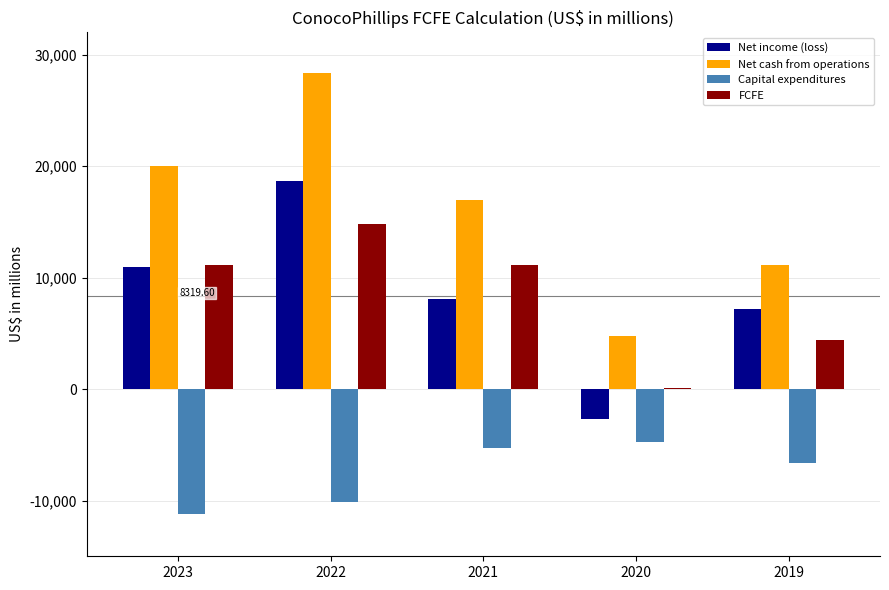

Which series has the largest total across all categories?

Net cash from operations